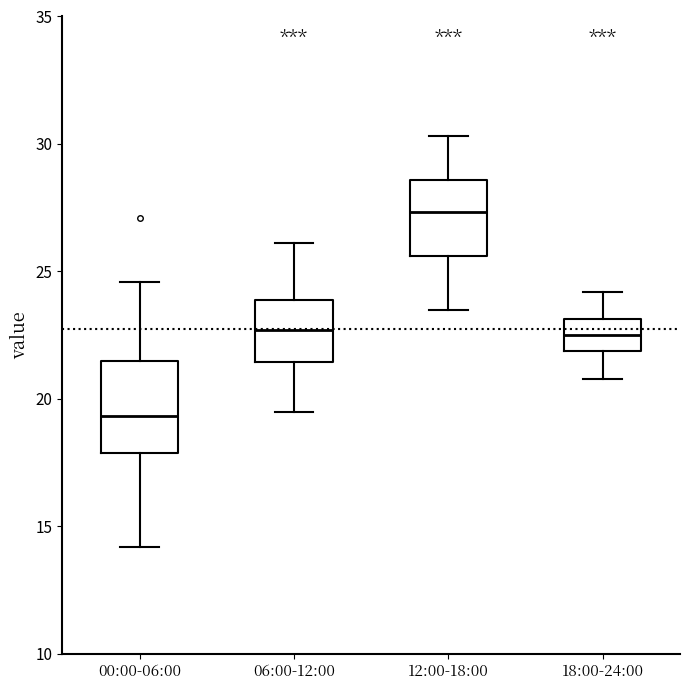

Which box is the tallest, from its lower edge to its upper edge?

00:00-06:00